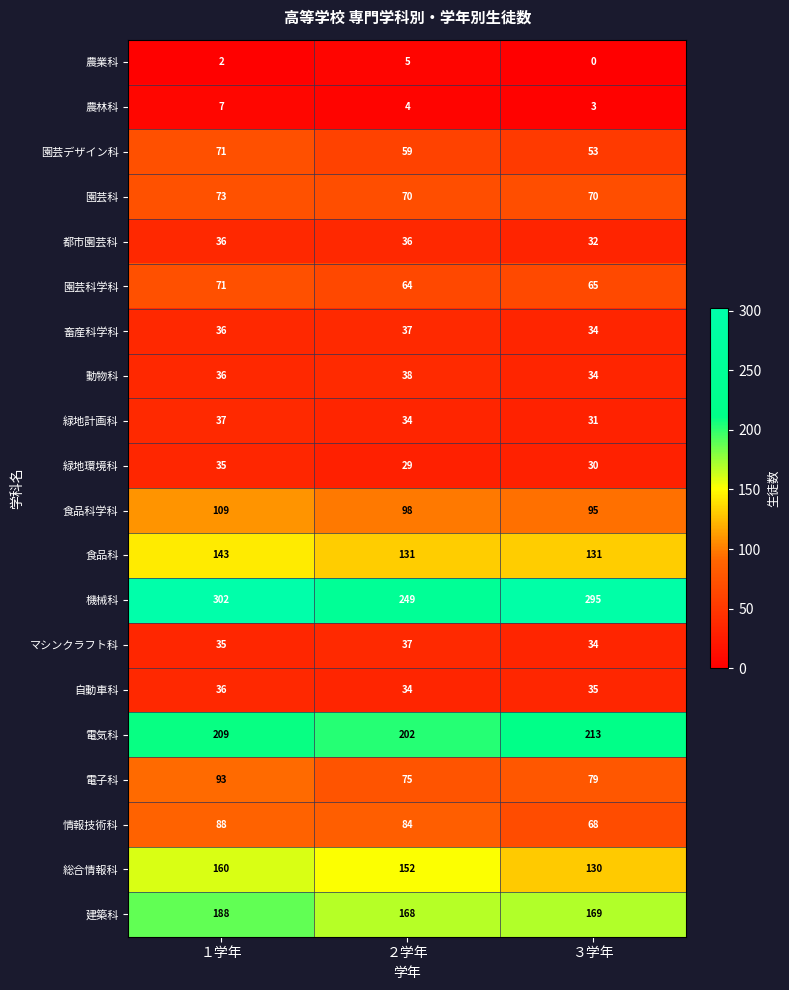

What is the sum of the 都市園芸科 values at １学年 and ２学年?

72